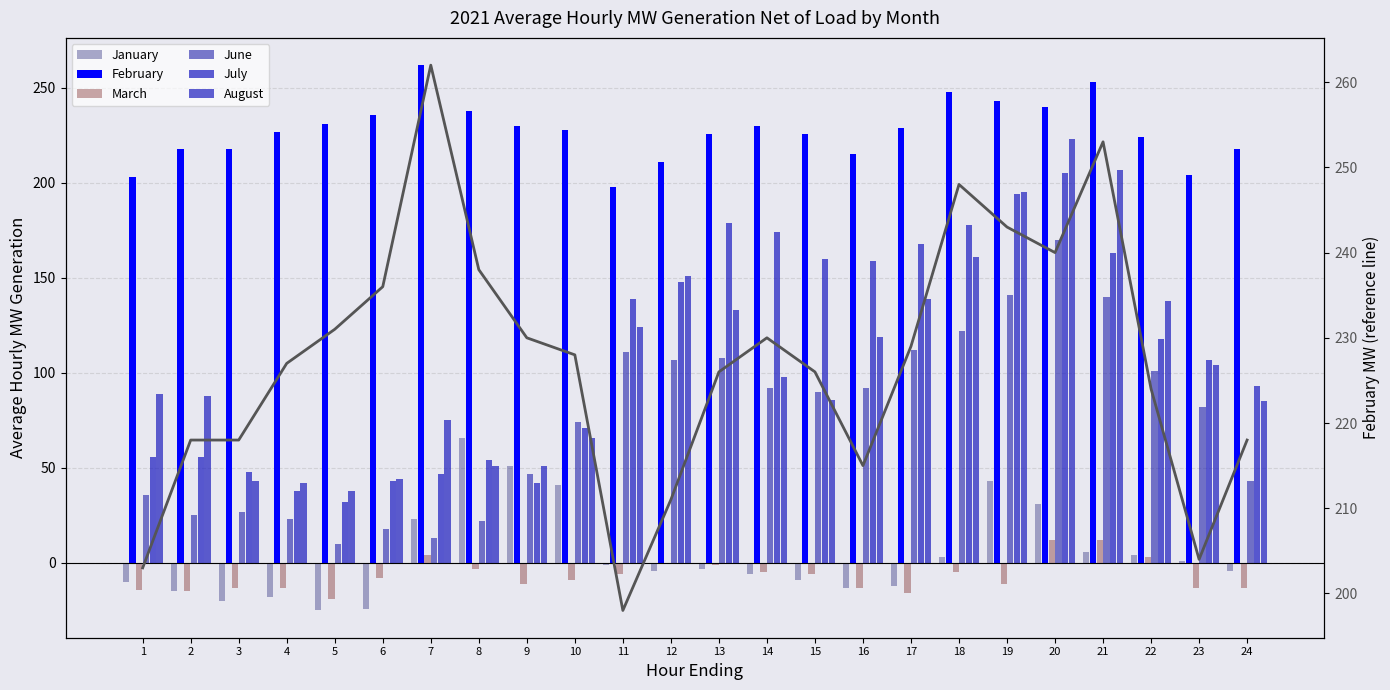

What is the greatest value displayed?

262